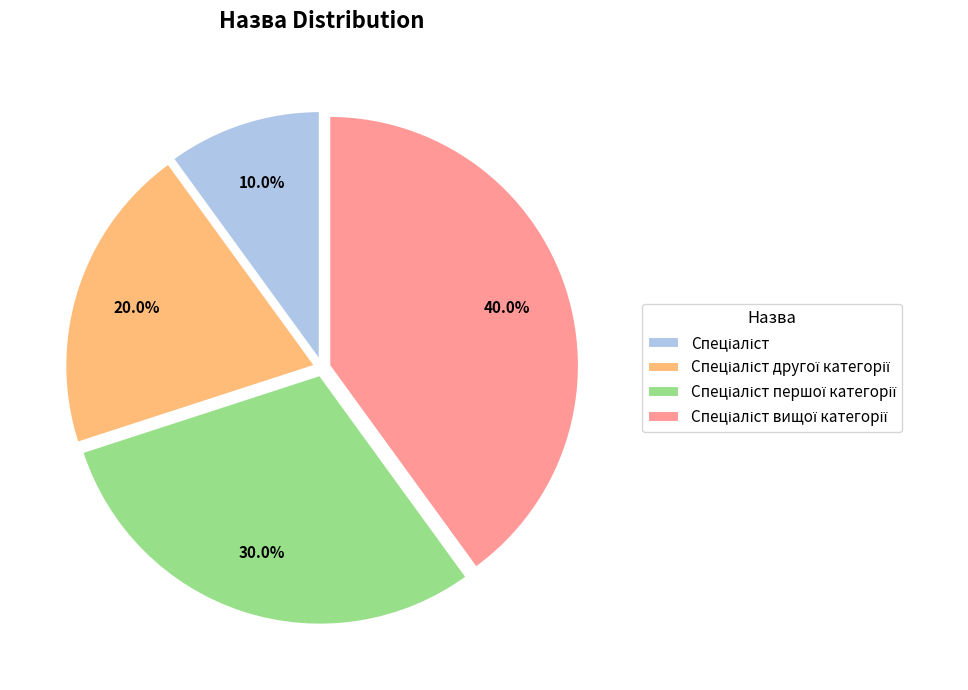

Is there a majority slice in this chart?

No